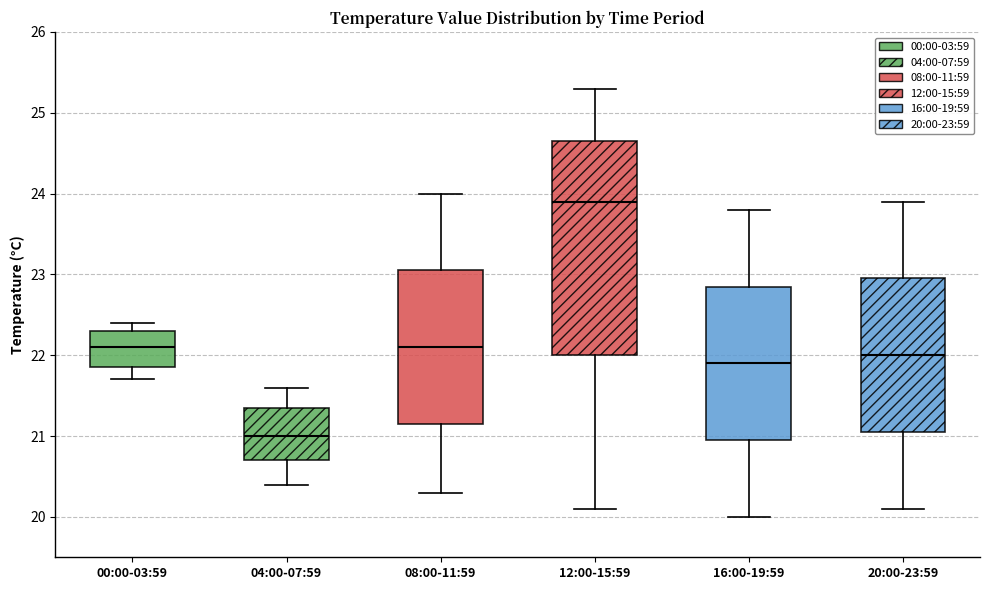

Reading left to right, transcribe this box plot: for each box, give where its median line is, the range the box spans, and where its two whiskers end, as read against the y-axis. The values are not printed on the chart, so give them approximately, as read against the axis.

00:00-03:59: median 22.1, box 21.9 to 22.3, whiskers 21.7 to 22.4
04:00-07:59: median 21.0, box 20.7 to 21.4, whiskers 20.4 to 21.6
08:00-11:59: median 22.1, box 21.2 to 23.1, whiskers 20.3 to 24.0
12:00-15:59: median 23.9, box 22.0 to 24.7, whiskers 20.1 to 25.3
16:00-19:59: median 21.9, box 21.0 to 22.9, whiskers 20.0 to 23.8
20:00-23:59: median 22.0, box 21.1 to 23.0, whiskers 20.1 to 23.9